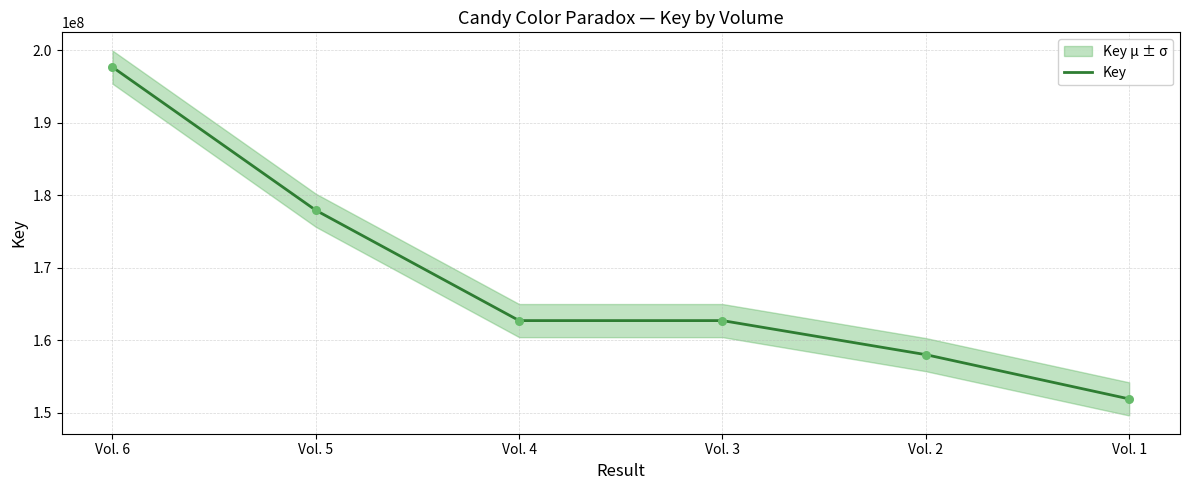

What is the change in value from Vol. 3 to Vol. 2?

-4699534